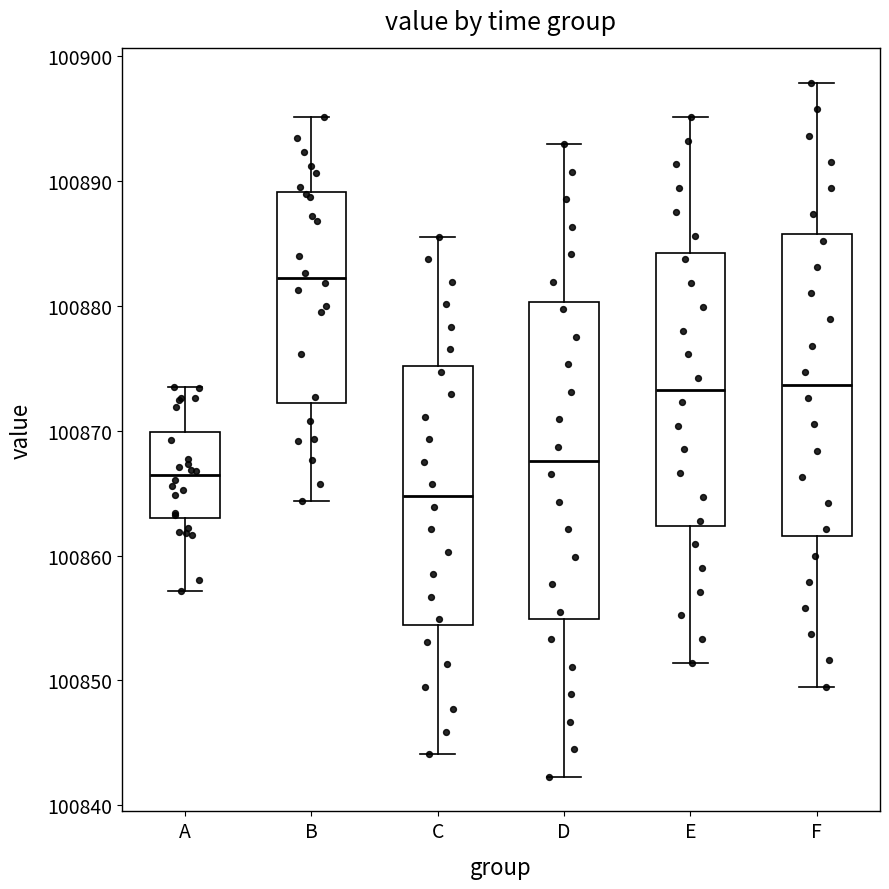

Where is the lower edge of the box for D on the y-axis? The values are not printed on the chart, so give them approximately, as read against the axis.

100855